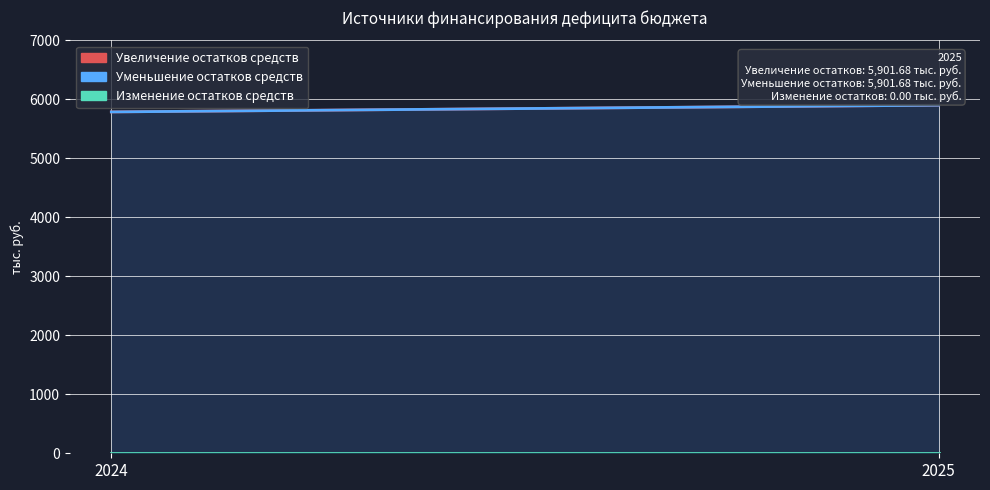

What is the sum of all Увеличение остатков средств values?

11688.9